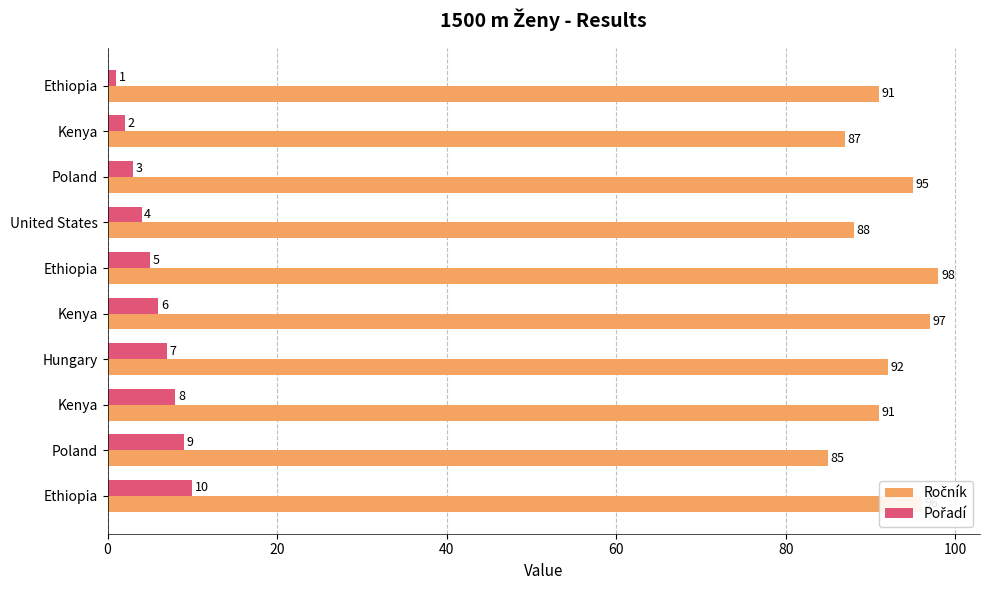

Reading left to right, transcribe all the data shown in this chart.

Ročník: 91	87	95	88	98	97	92	91	85	96
Pořadí: 1	2	3	4	5	6	7	8	9	10